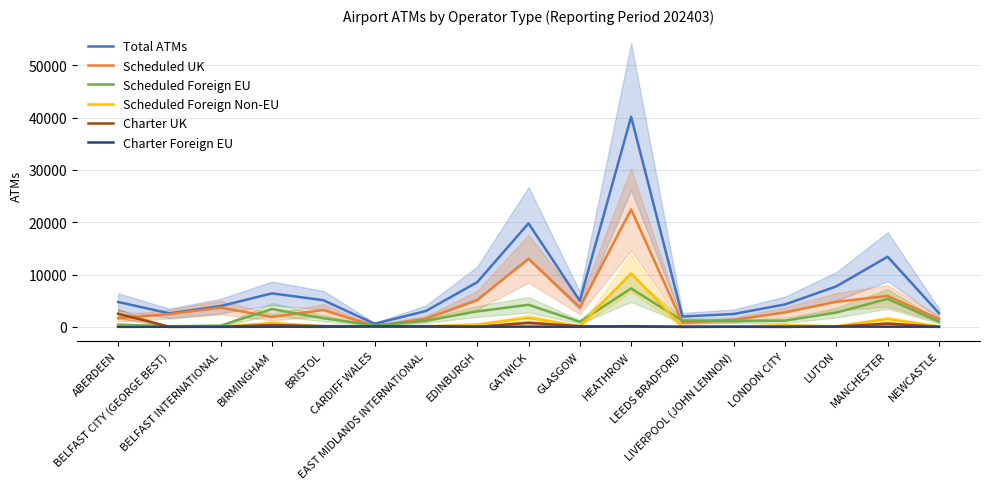

Read the Charter UK value at LONDON CITY.

2